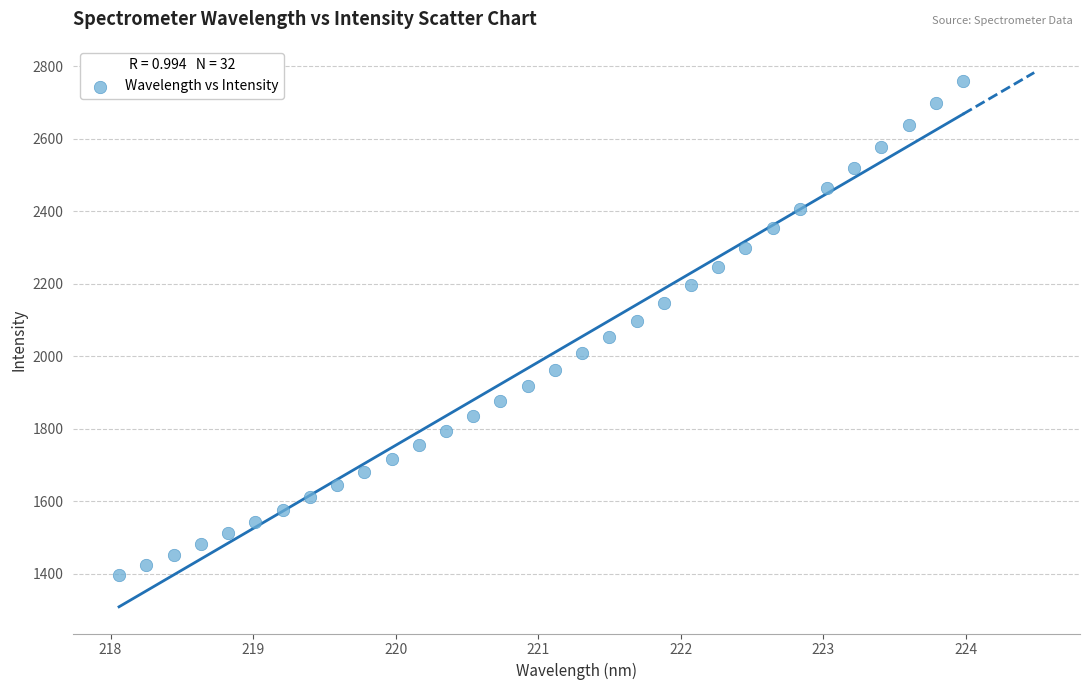

What is the range of Y values (max minus min)?

1362.3